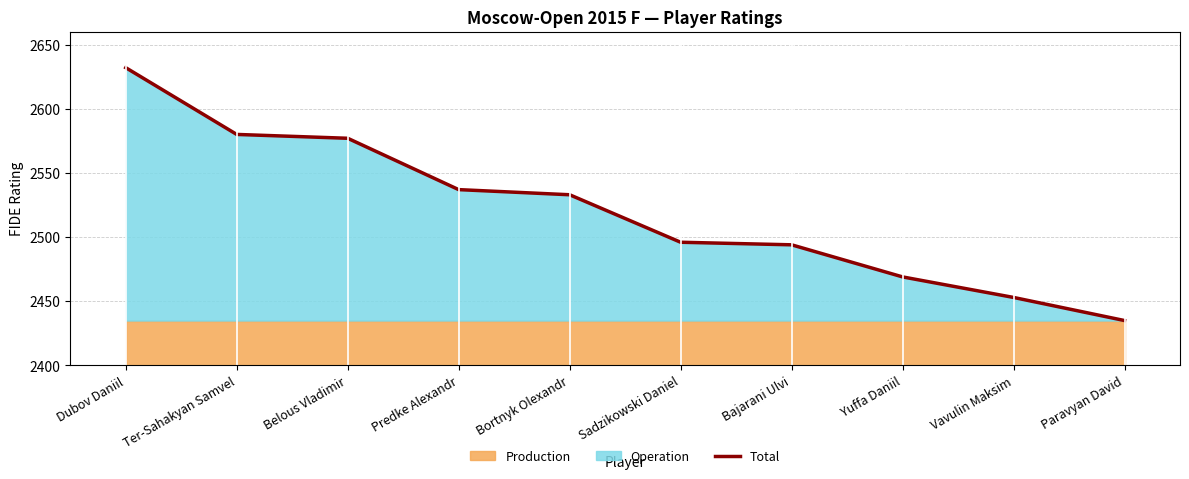

What is the difference between the second highest and minimum values?

145